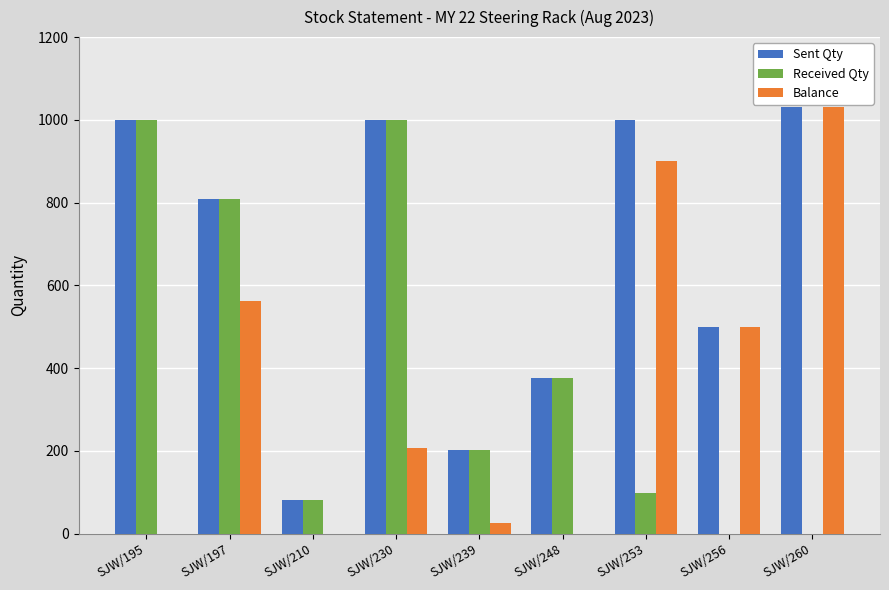

The value of Received Qty at SJW/248 is 671. True or false?

False